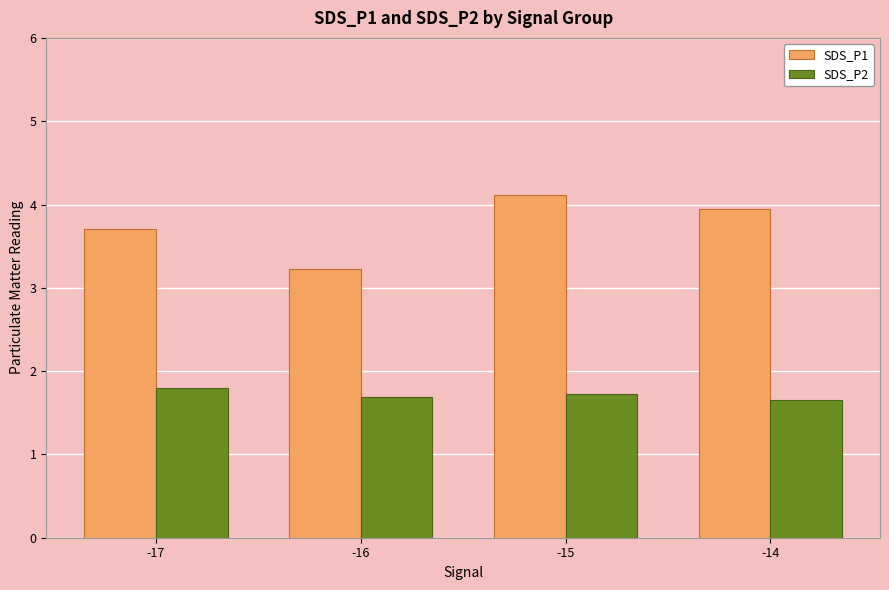

True or false: SDS_P2 has a value of 1.8 at -17.

True